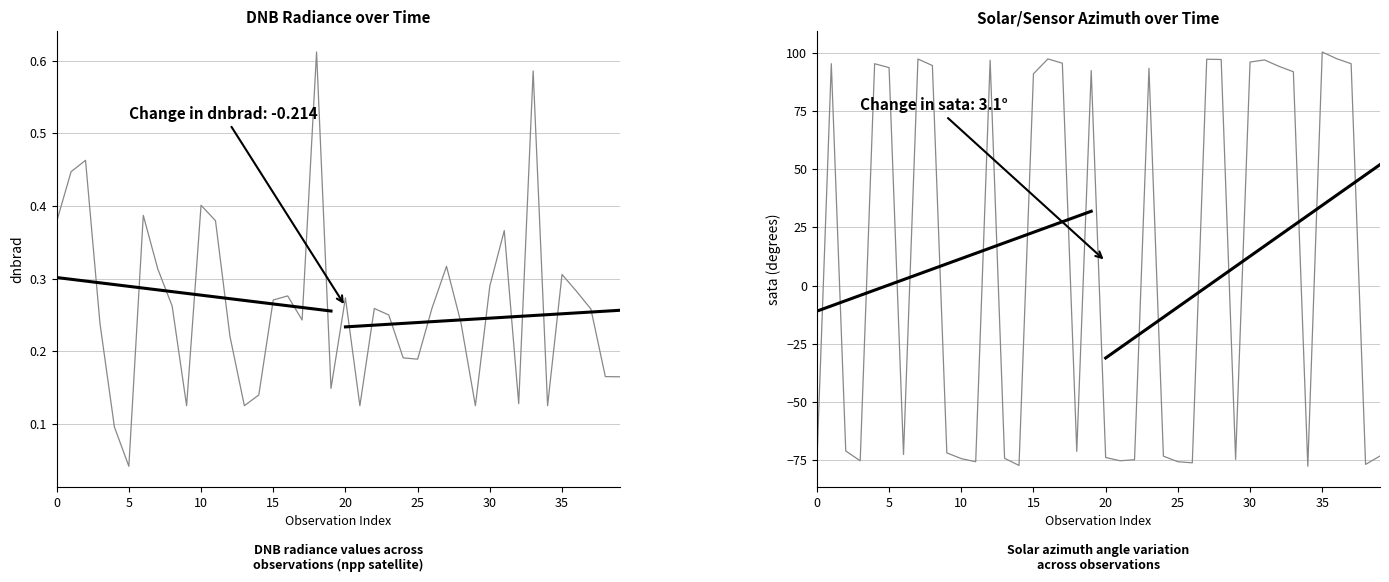

What is the maximum value for sata?

100.3